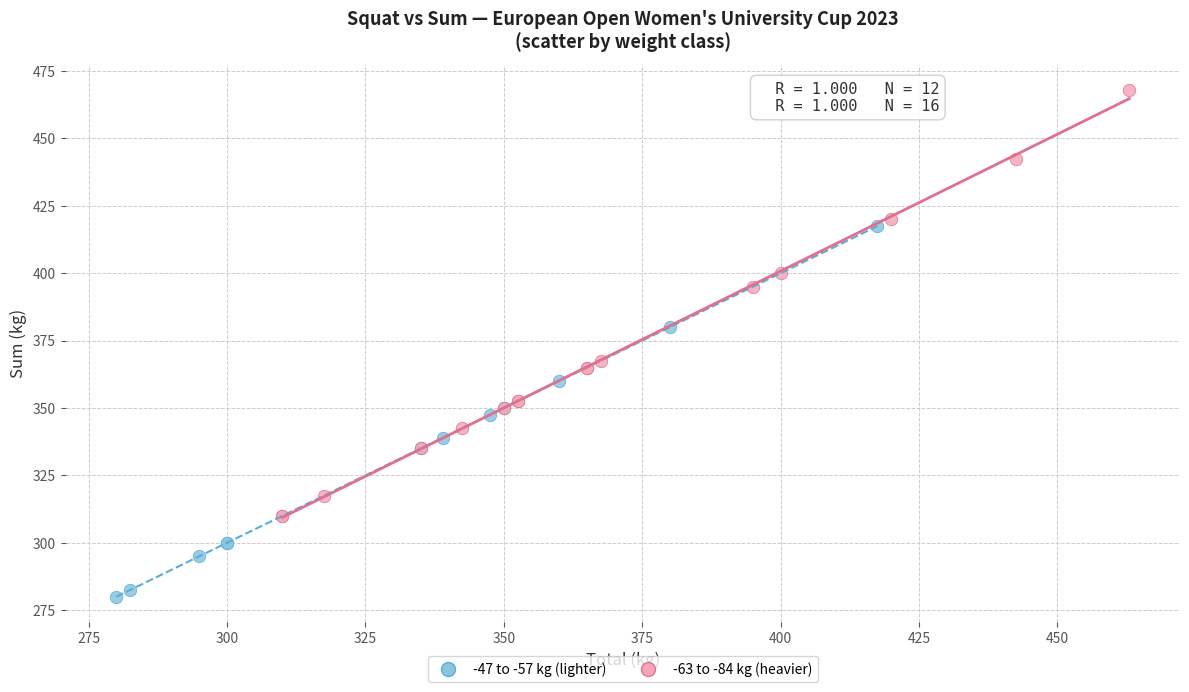

Which series reaches the minimum Y coordinate?

-47 to -57 kg (lighter)